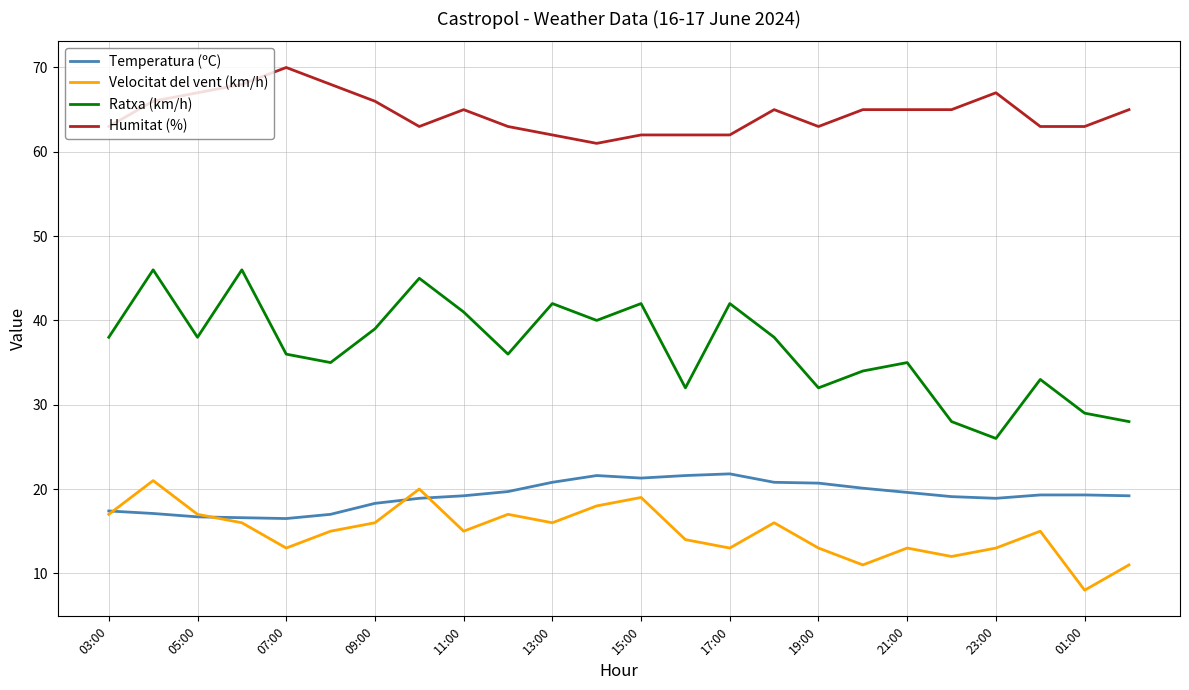

At how many categories does at least one series exceed 58?

24